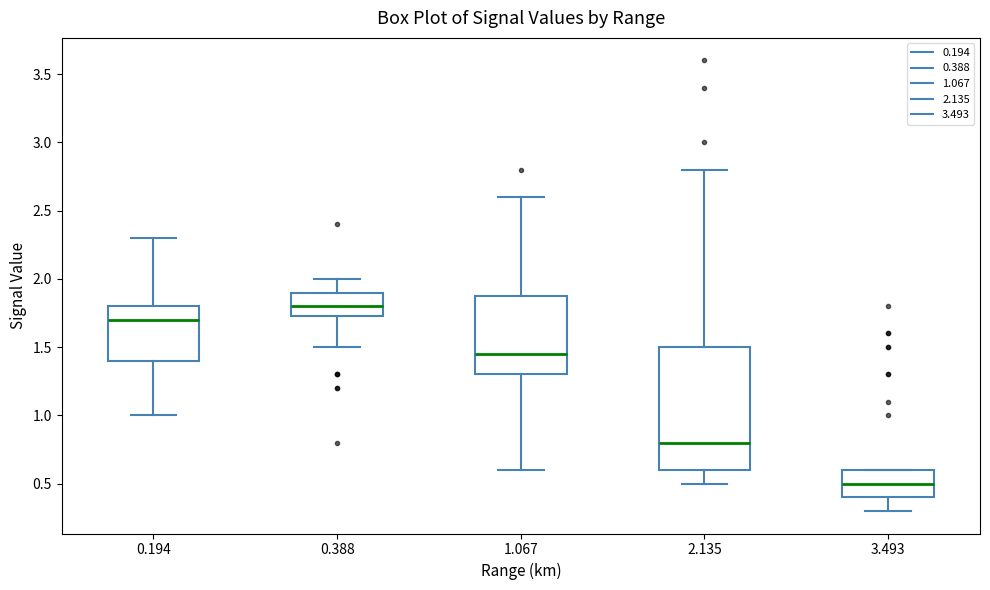

Comparing the boxes themselves (not the whiskers), which one is the tallest?

2.135